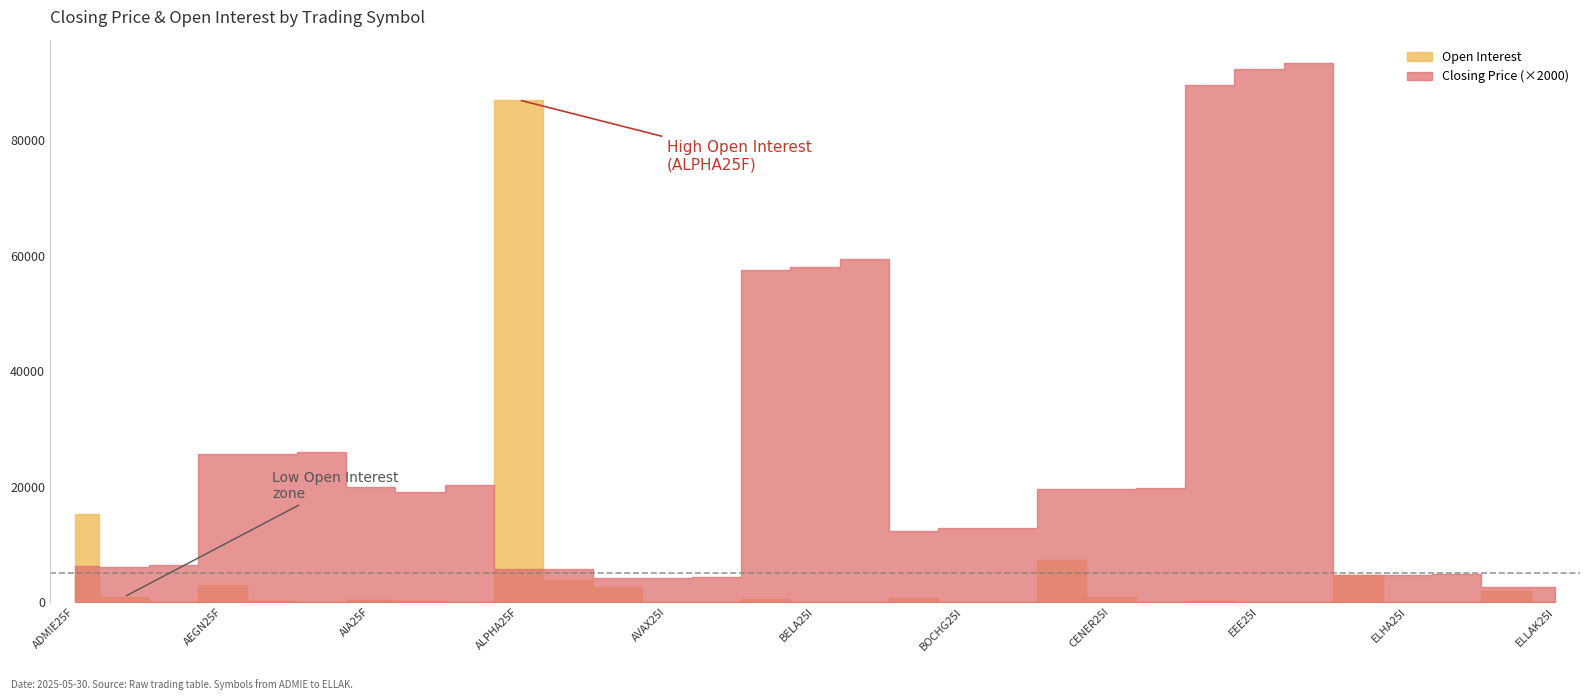

Which series changed the most between AIA25I and AVAX25F?

Open Interest